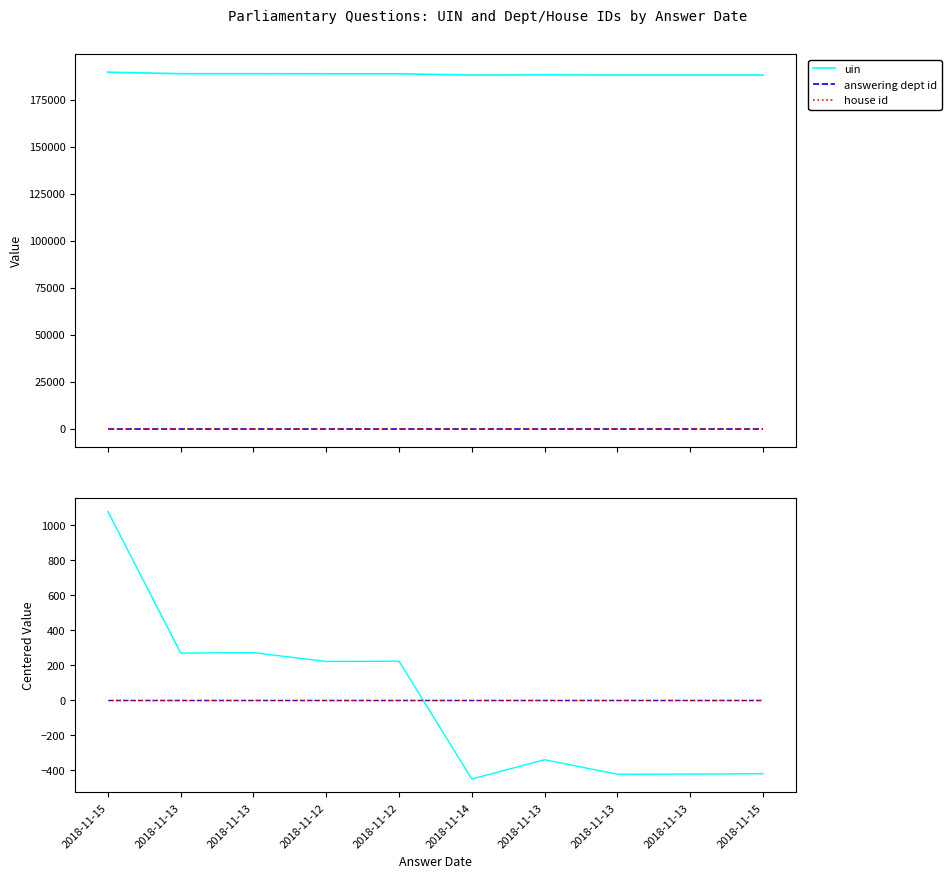

Reading left to right, what are all the values shown in this chart?

uin: 1077.9	268.9	270.9	220.9	221.9	-451.1	-341.1	-424.1	-423.1	-421.1
answering dept id: 0.0	0.0	0.0	0.0	0.0	0.0	0.0	0.0	0.0	0.0
house id: 0.0	0.0	0.0	0.0	0.0	0.0	0.0	0.0	0.0	0.0